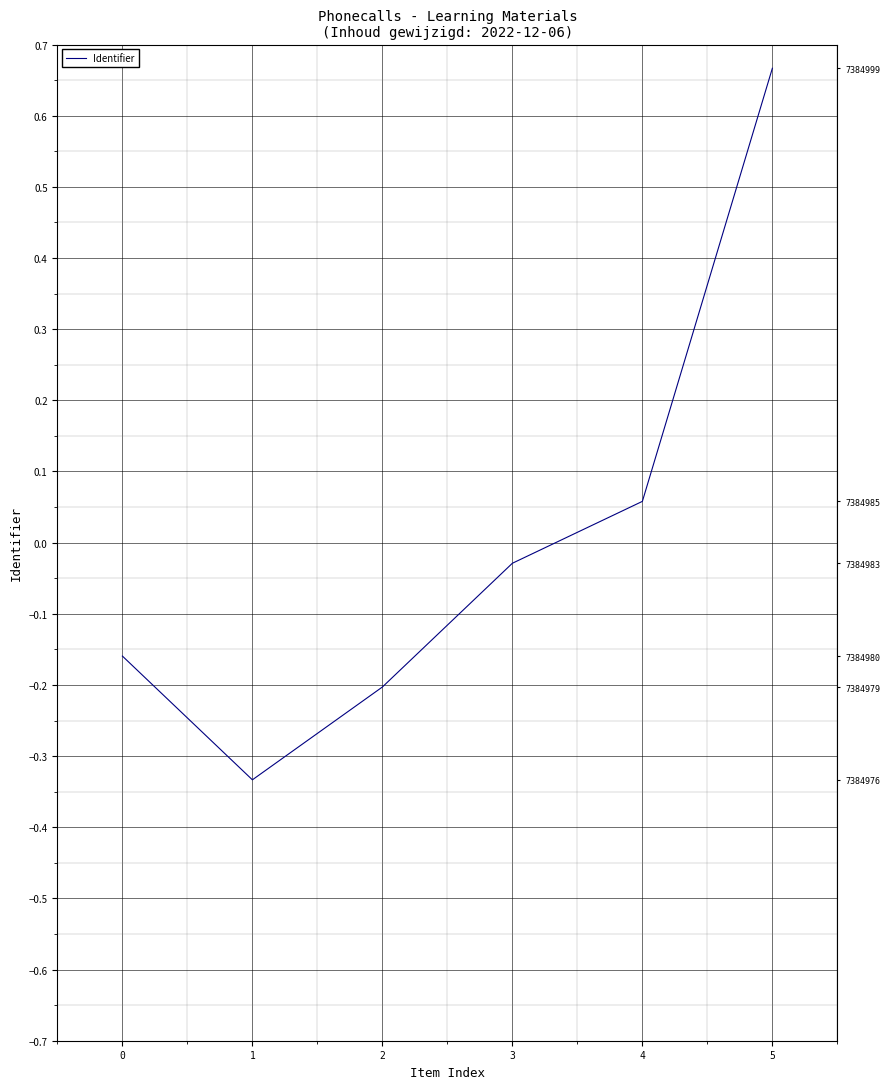

Reading right to left, extract all data points from this chart.

5=0.7	4=0.1	3=-0.0	2=-0.2	1=-0.3	0=-0.2